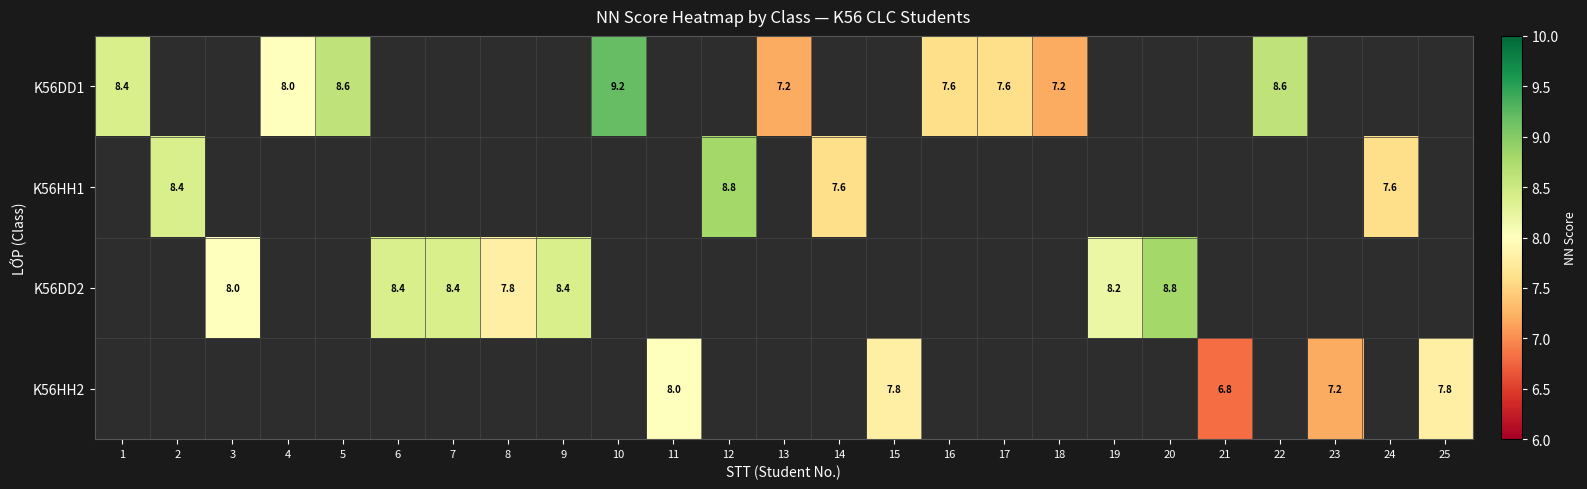

Is it true that K56HH2 equals 13.1 at 11?

False